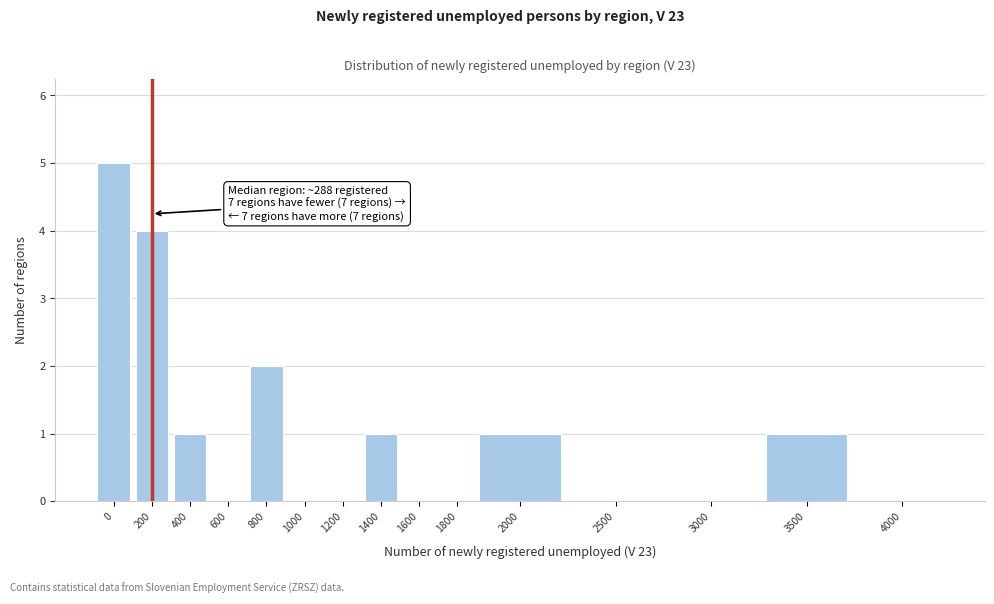

Reading right to left, list all the values displayed in this chart.

4000=0	3500=1	3000=0	2500=0	2000=1	1800=0	1600=0	1400=1	1200=0	1000=0	800=2	600=0	400=1	200=4	0=5